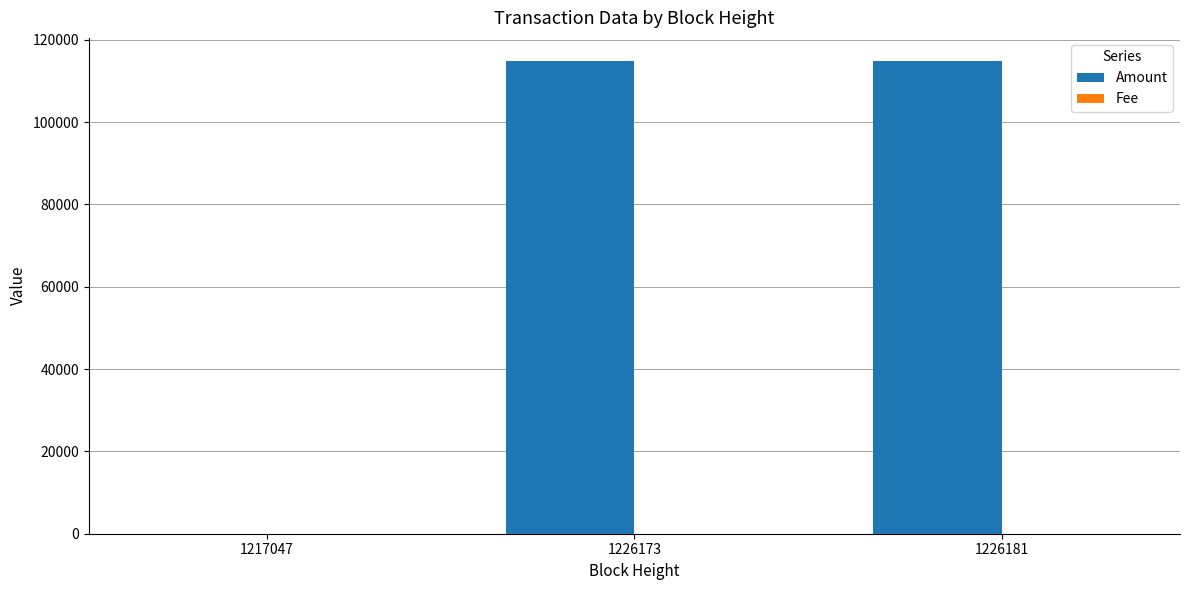

How many groups of bars are there?

3